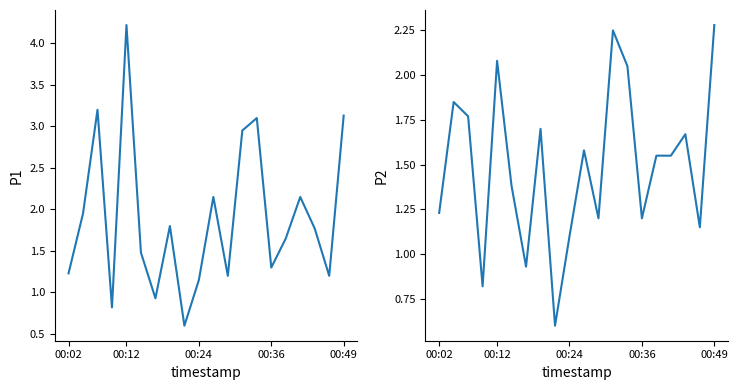

True or false: P2 and P1 cross at least once.

False